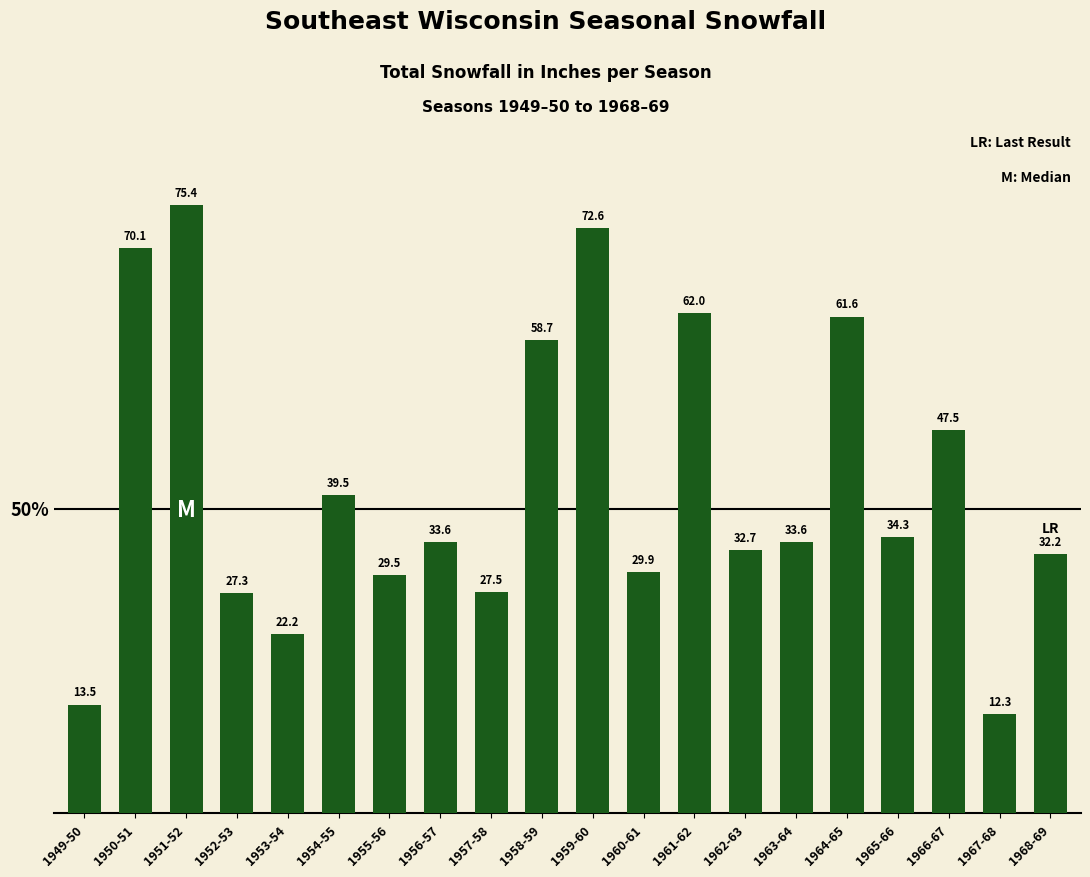

The chart shows a value of 13.5 at 1949-50. True or false?

True